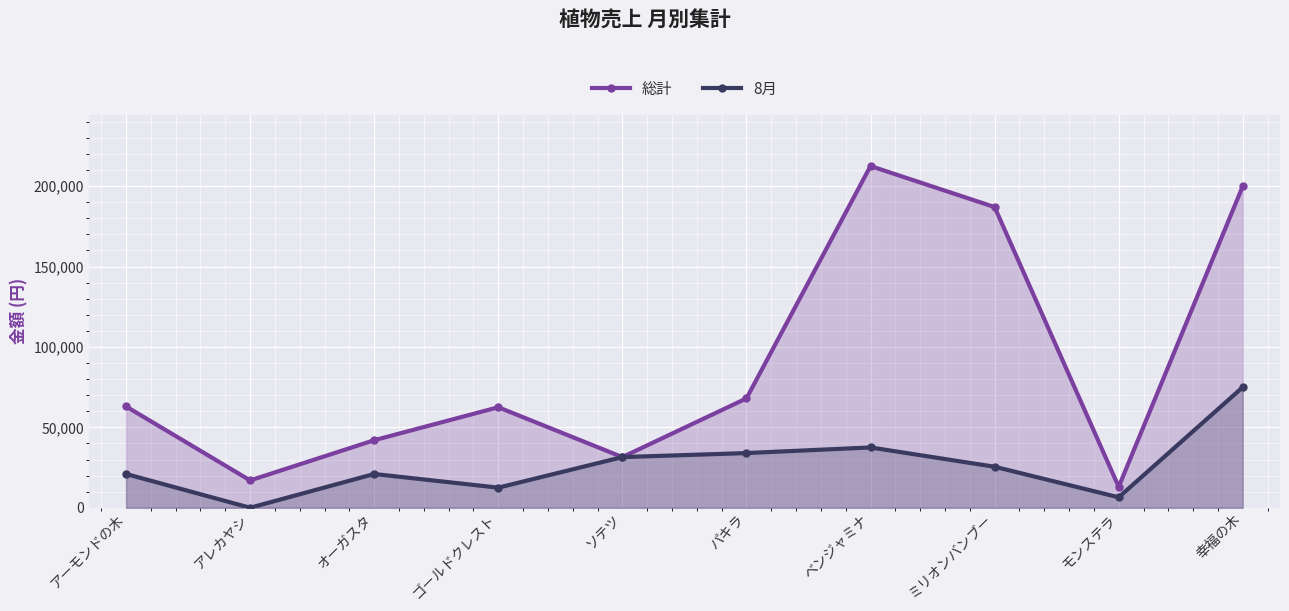

Does the chart display data point markers on the line(s)?

Yes